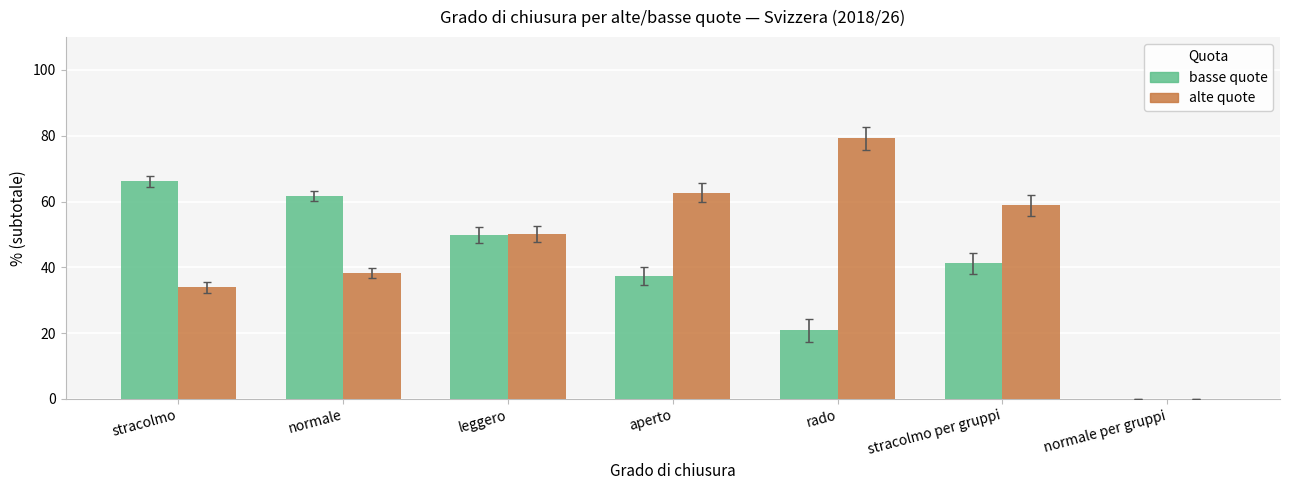

Which series has the largest total across all categories?

alte quote